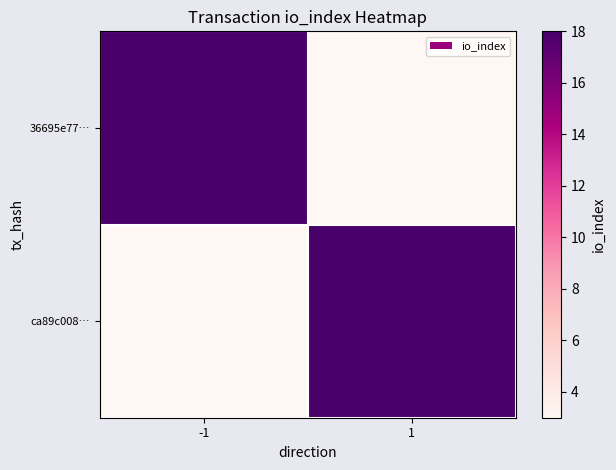

Rank the series by their maximum value, from lowest to highest.

36695e77…, ca89c008…